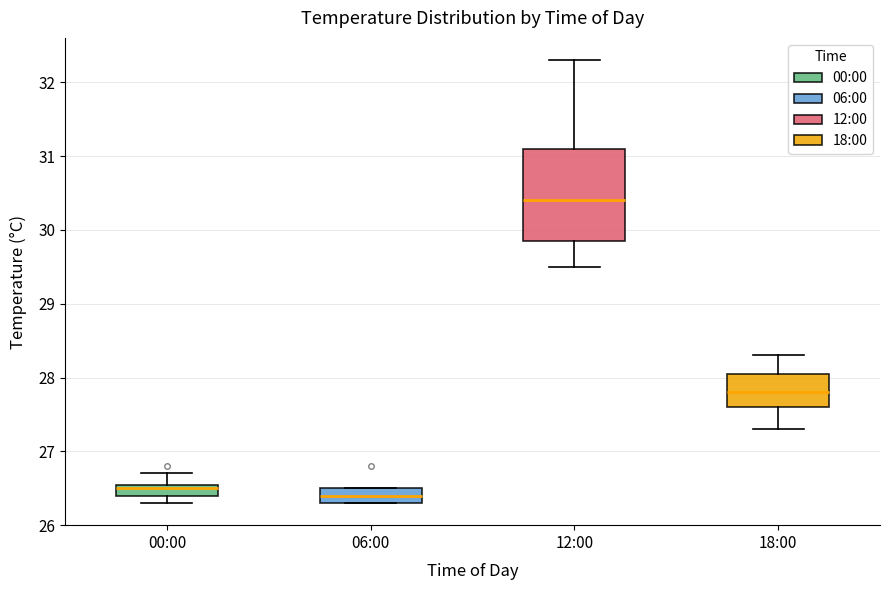

Which box has the highest median line?

12:00